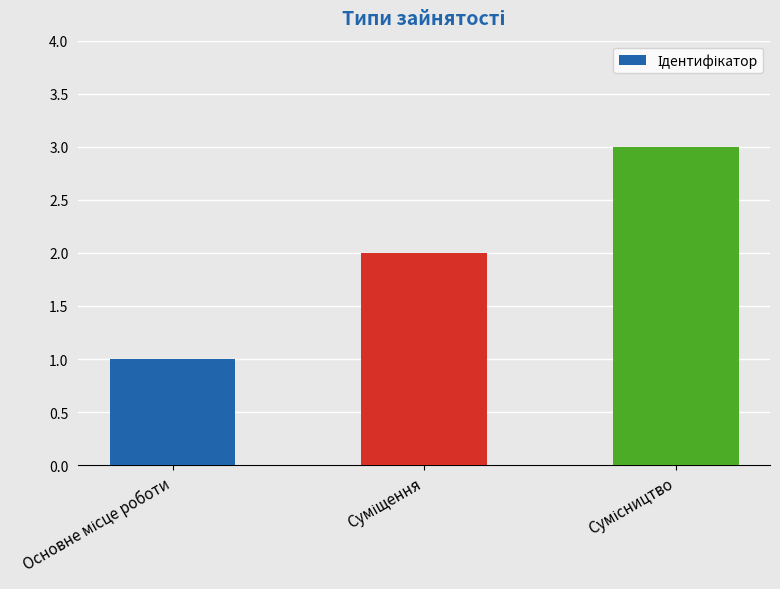

What is the average value?

2